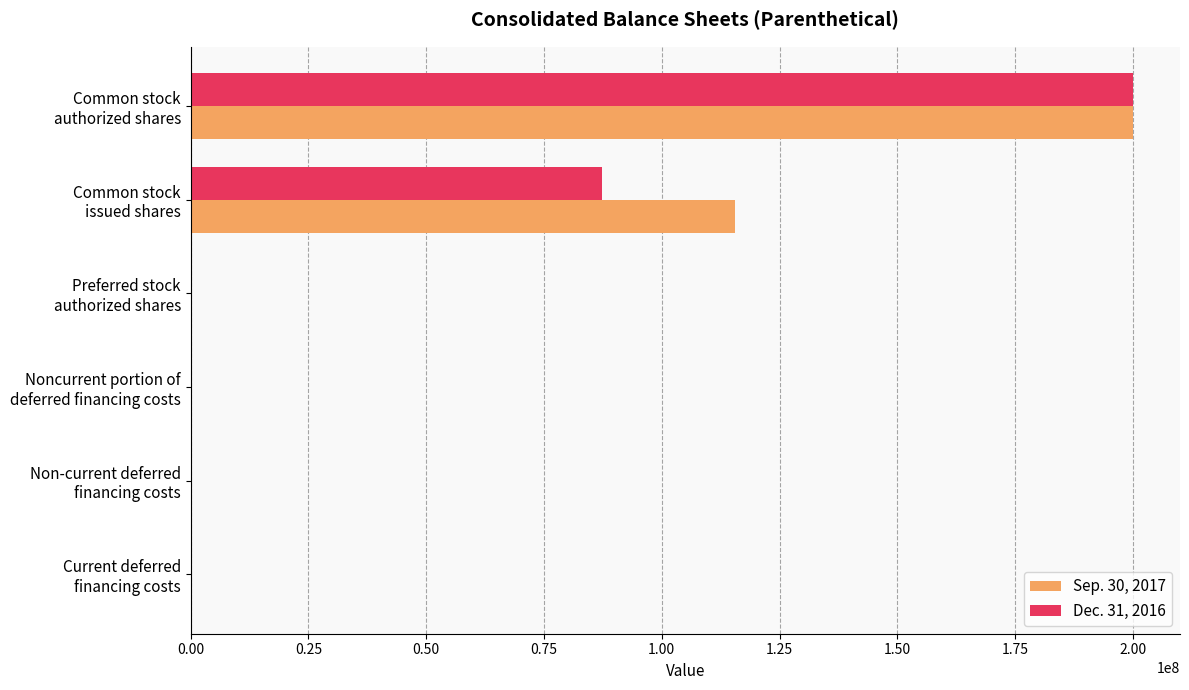

At which category is the sum across all series the highest?

Common stock
authorized shares